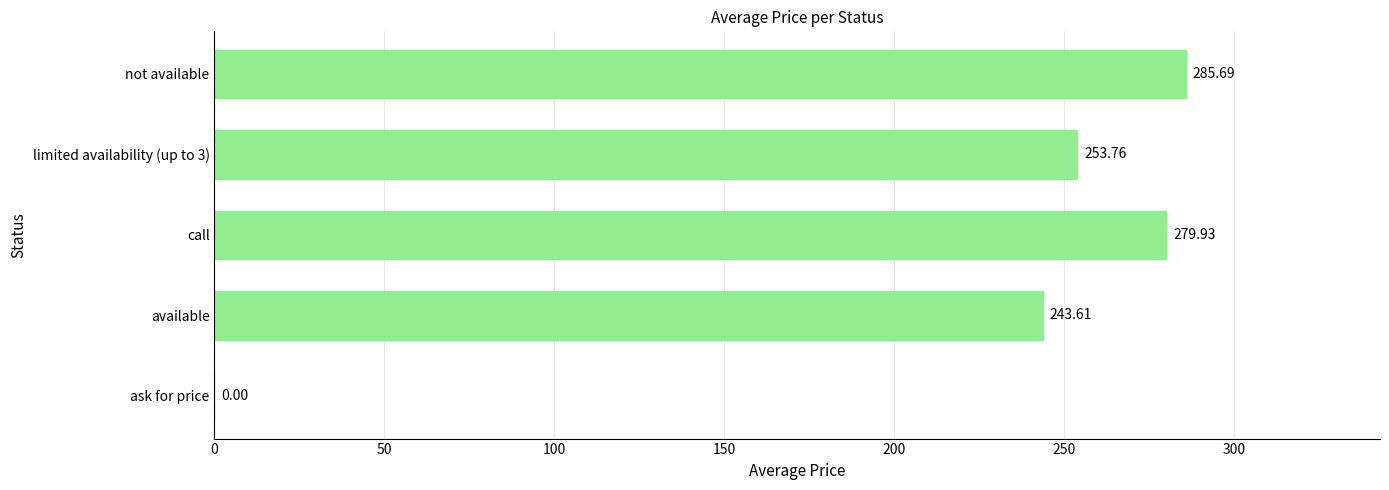

What is the sum of the values at not available and limited availability (up to 3)?

539.5